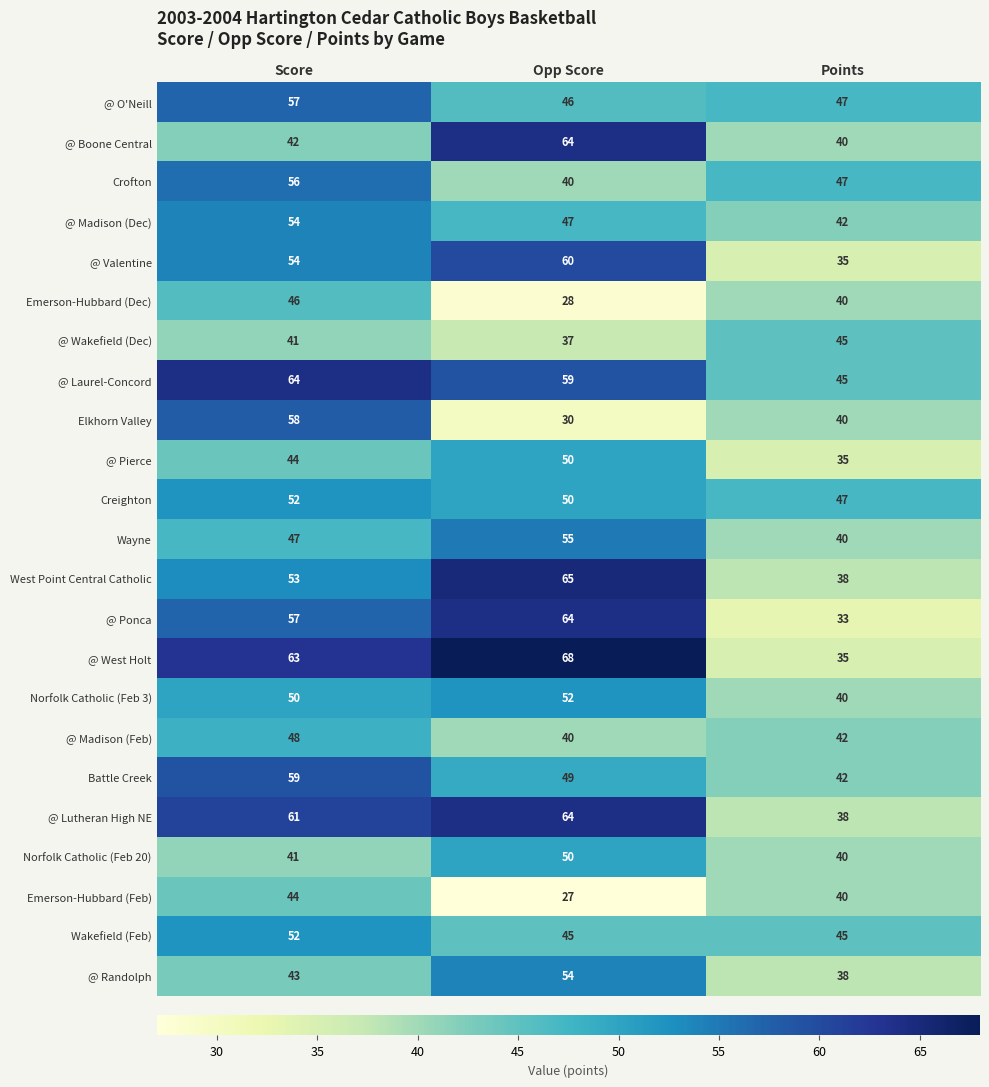

At which label does @ Madison (Feb) first exceed 42?

Score